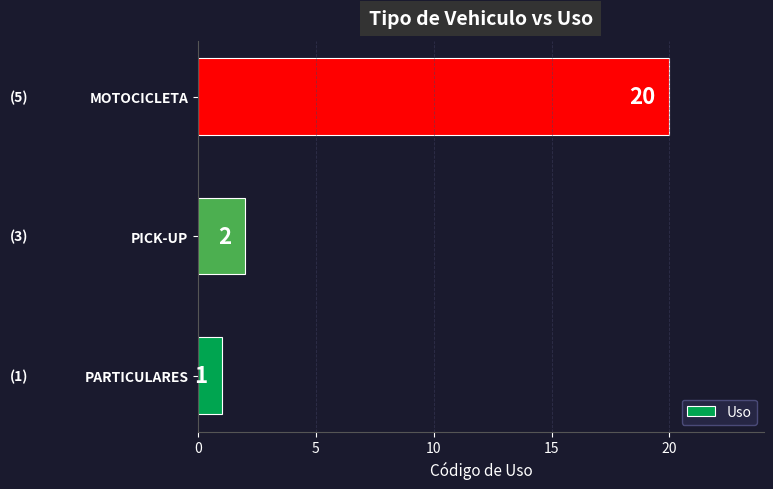

List the labels in order of value, smallest first.

PARTICULARES, PICK-UP, MOTOCICLETA